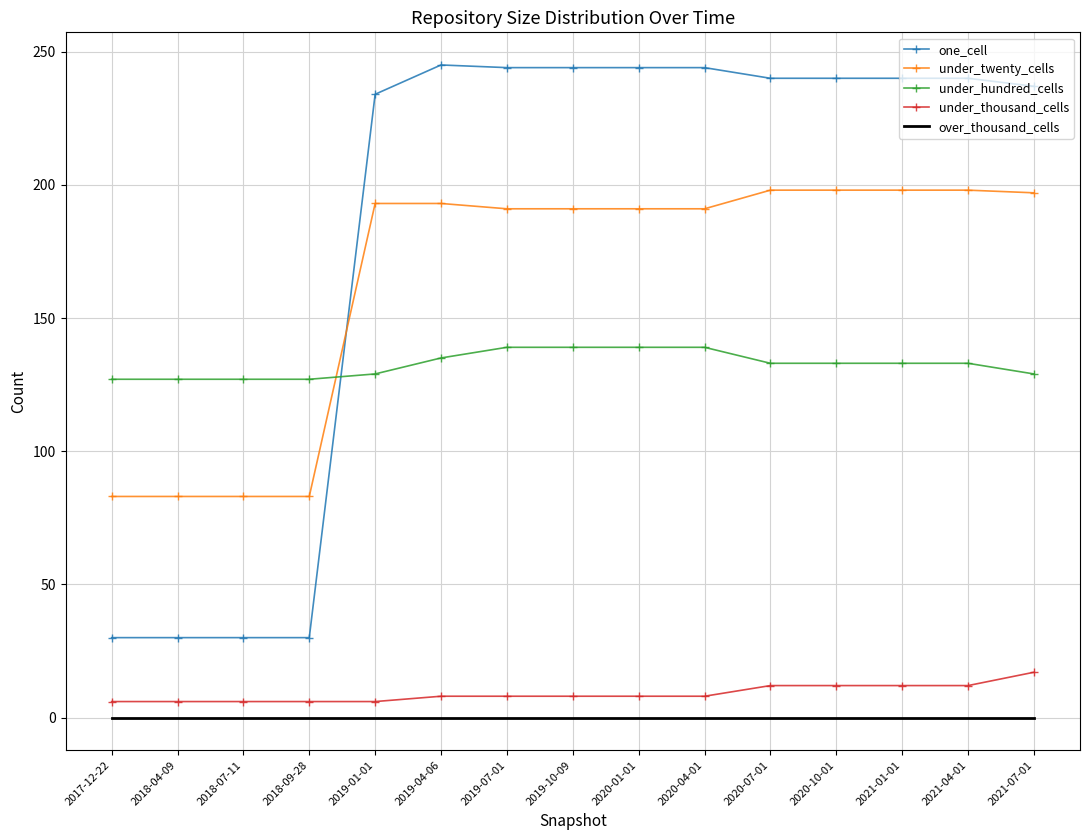

What is the difference between the maximum and minimum values in the under_thousand_cells series?

11